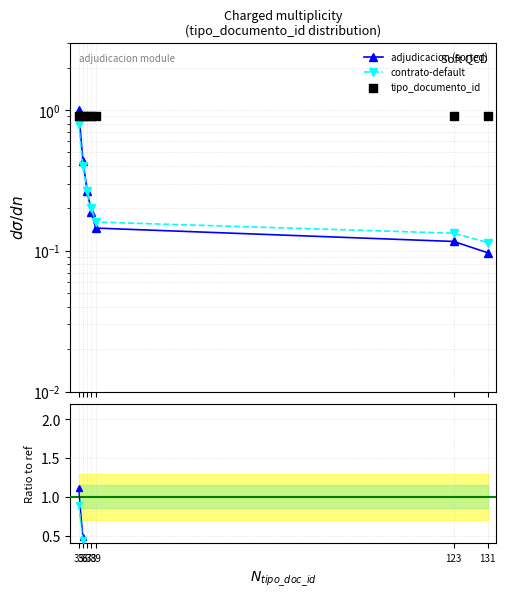

At which category is the sum across all series the highest?

35